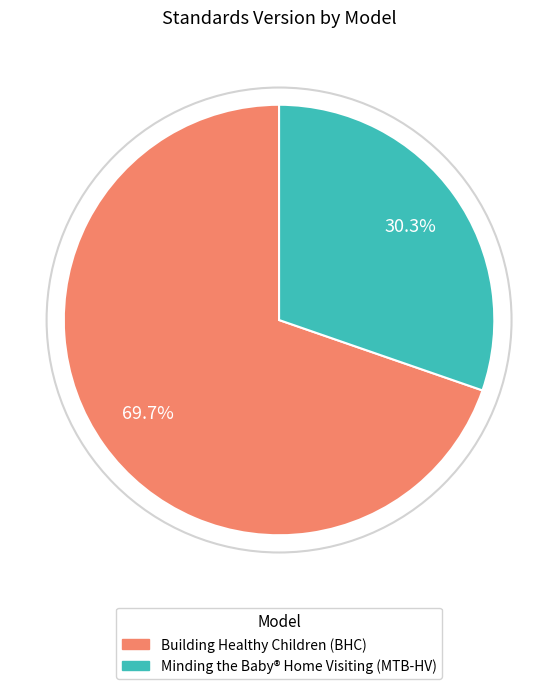

What is the largest slice in the pie chart?

Building Healthy Children (BHC)